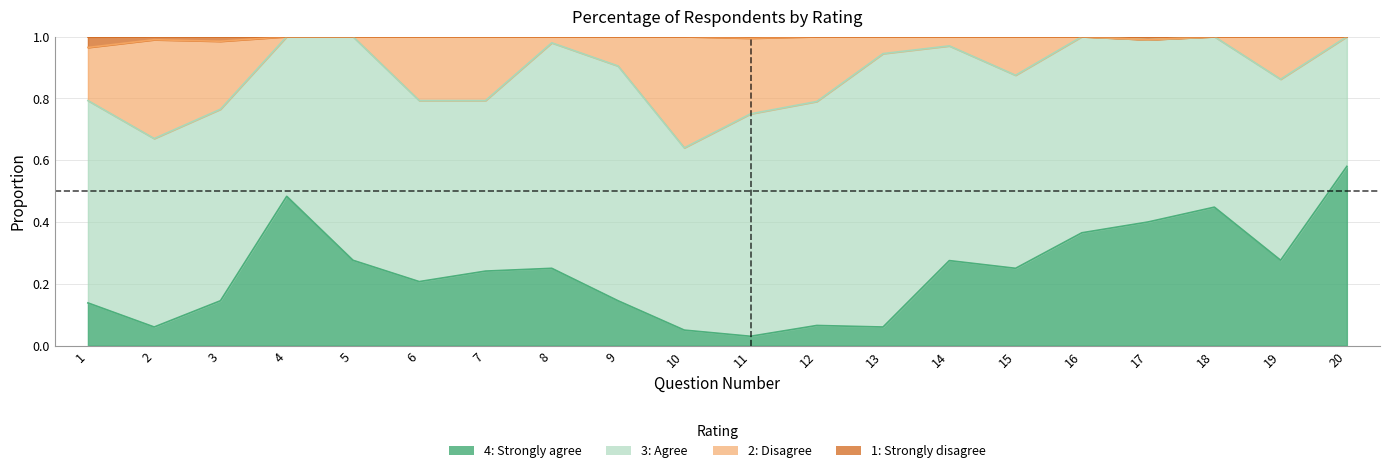

Which category has the highest value across all series?

4